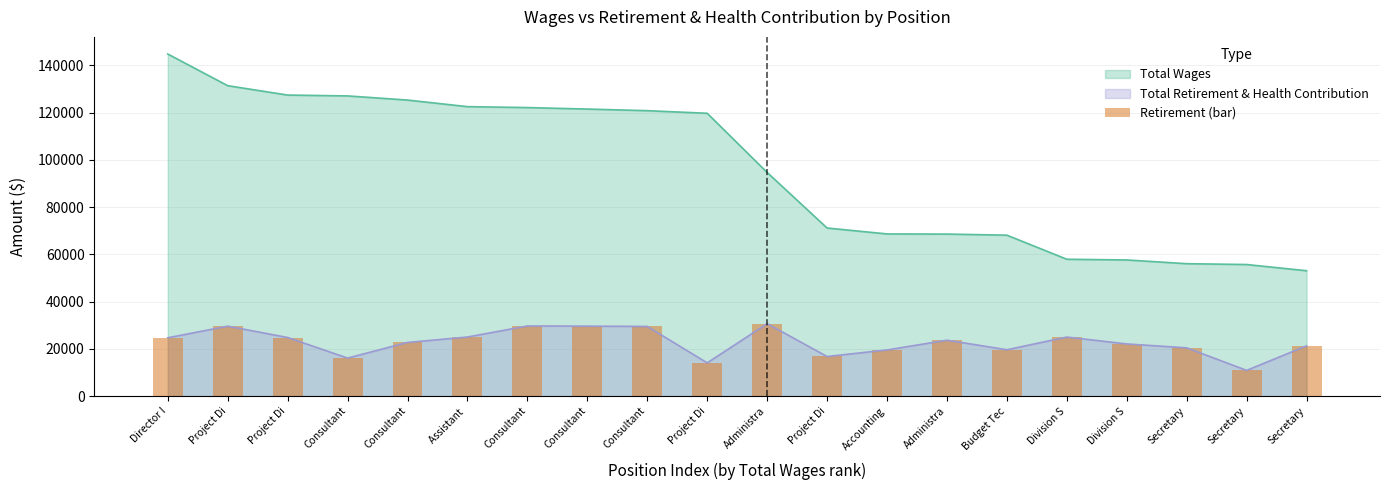

Reading left to right, extract all data points from this chart.

Director I=24673	Project Di=29600	Project Di=24796	Consultant=16082	Consultant=22713	Assistant =25004	Consultant=29678	Consultant=29606	Consultant=29483	Project Di=14049	Administra=30655	Project Di=16754	Accounting=19528	Administra=23658	Budget Tec=19619	Division S=24983	Division S=22075	Secretary=20420	Secretary=10875	Secretary=21275